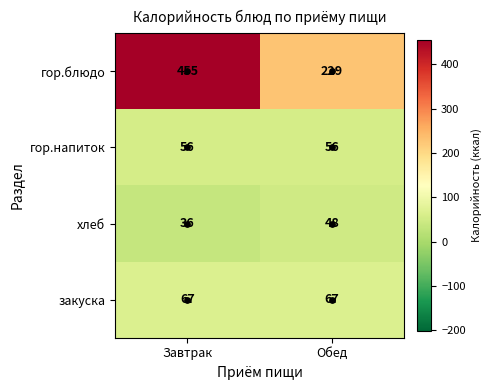

True or false: закуска has a value of 101 at Завтрак.

False